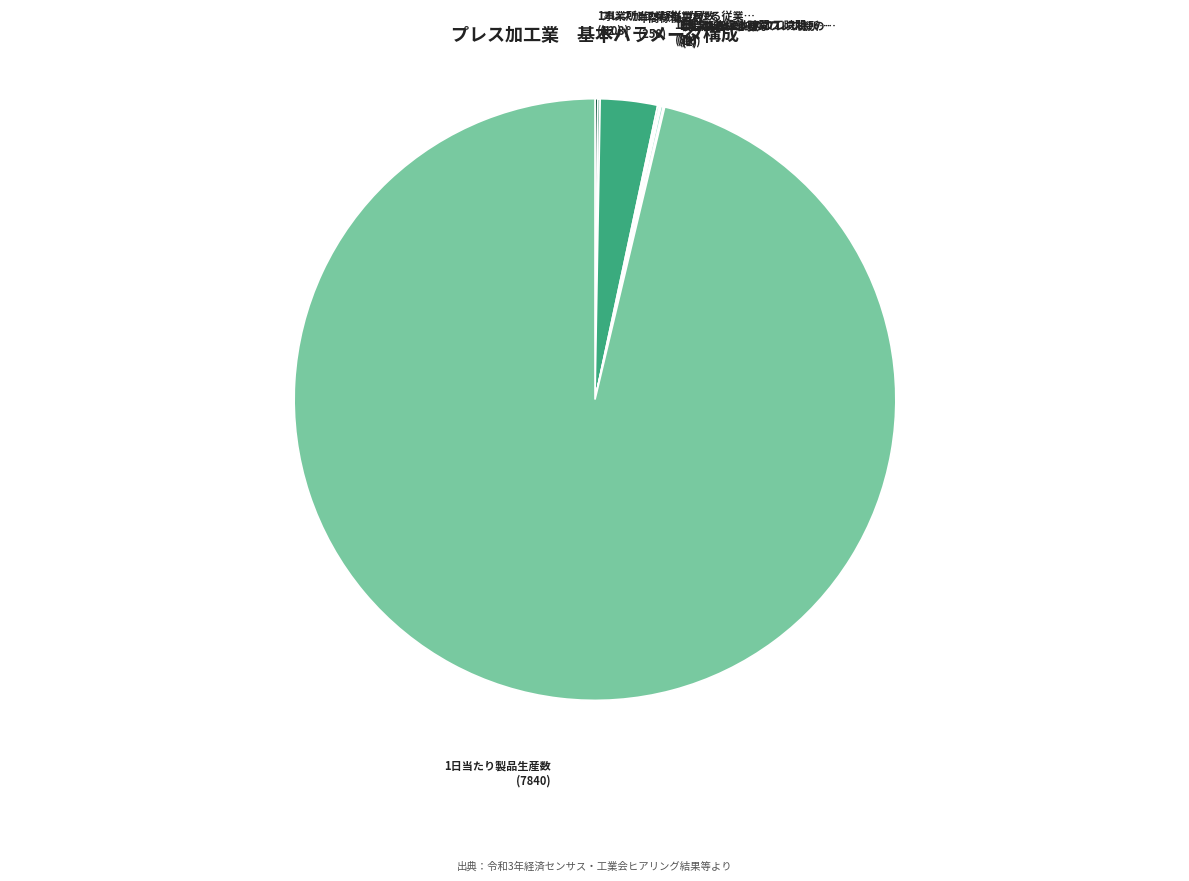

Which category has the biggest portion of the pie?

1日当たり製品生産数